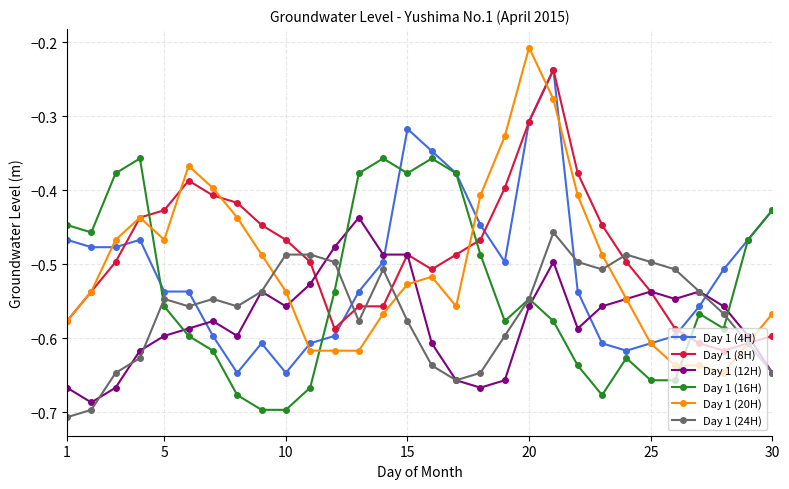

Which series has the widest spread of values?

Day 1 (20H)